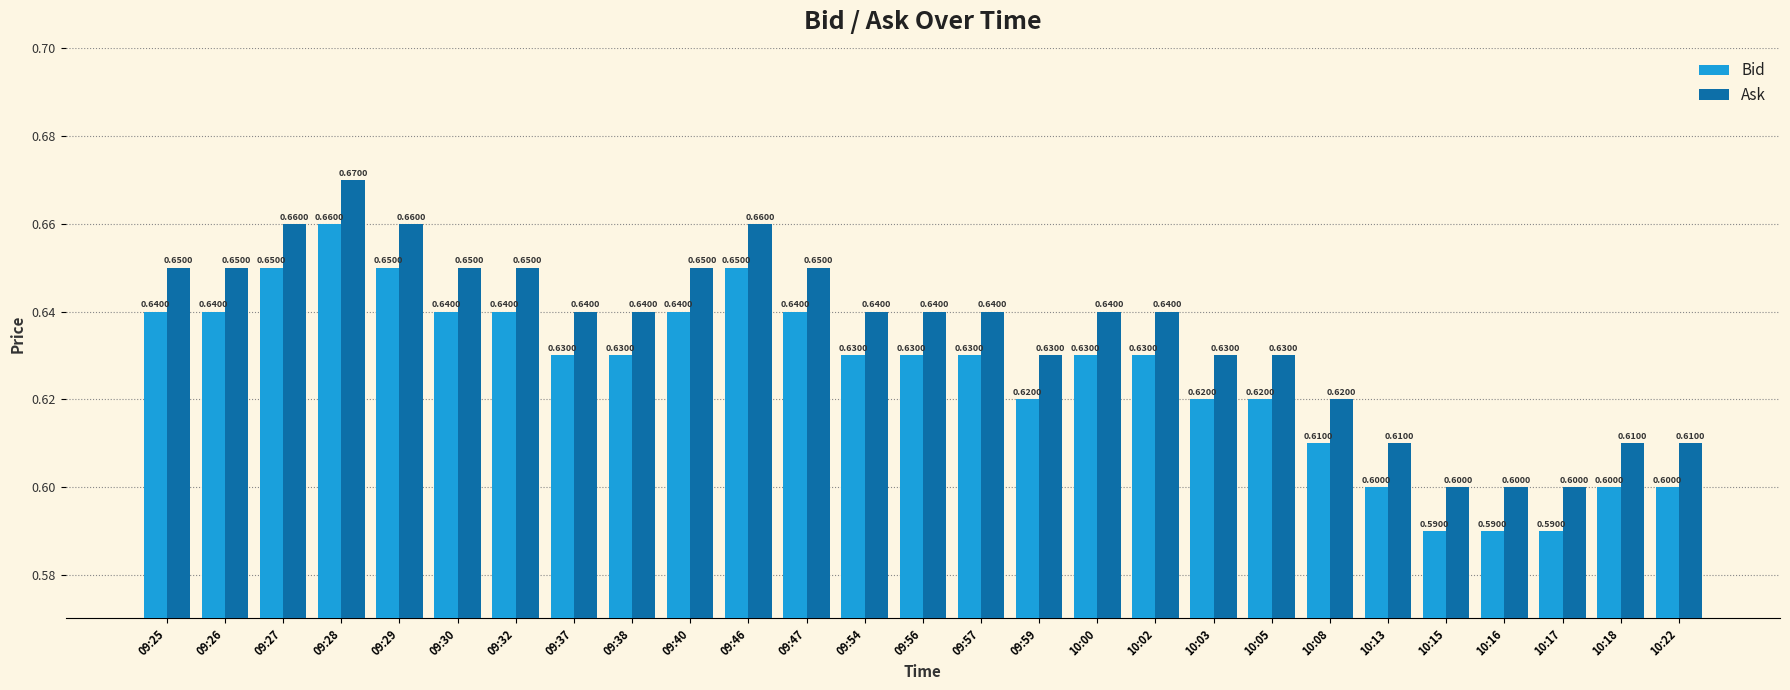

What position from the left is 10:02?

18